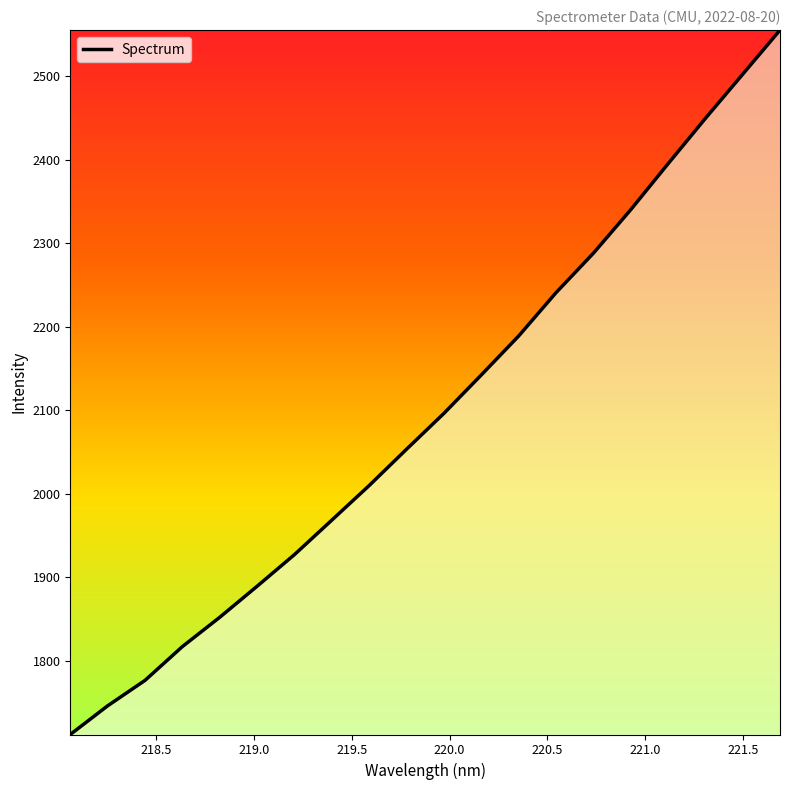

What is the maximum value shown in the chart?

2555.4